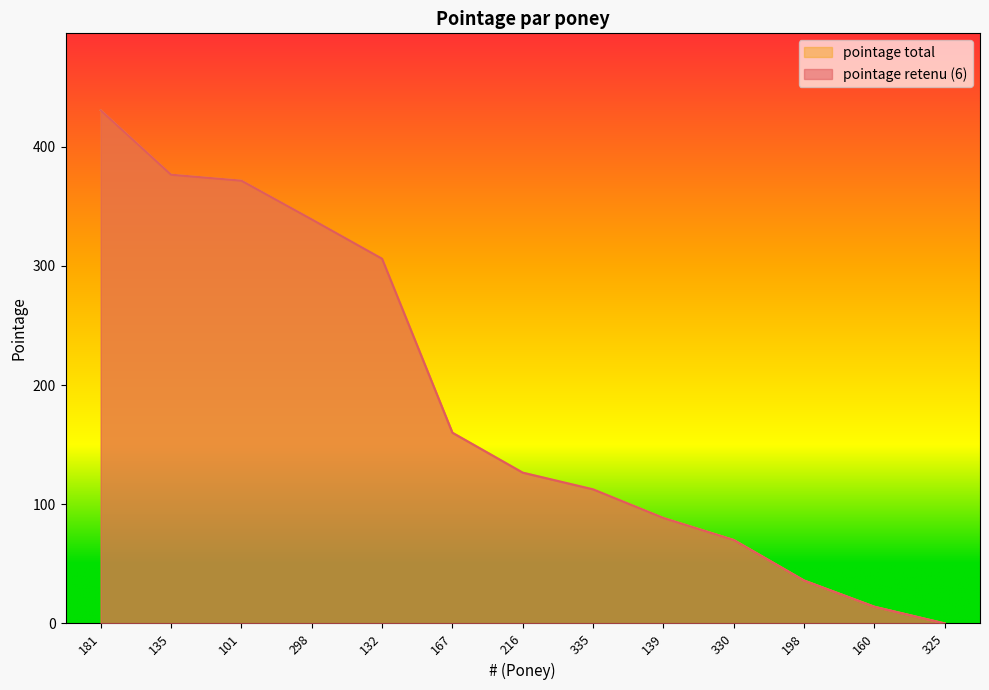

How many values in the pointage retenu (6) series are below 126?

6